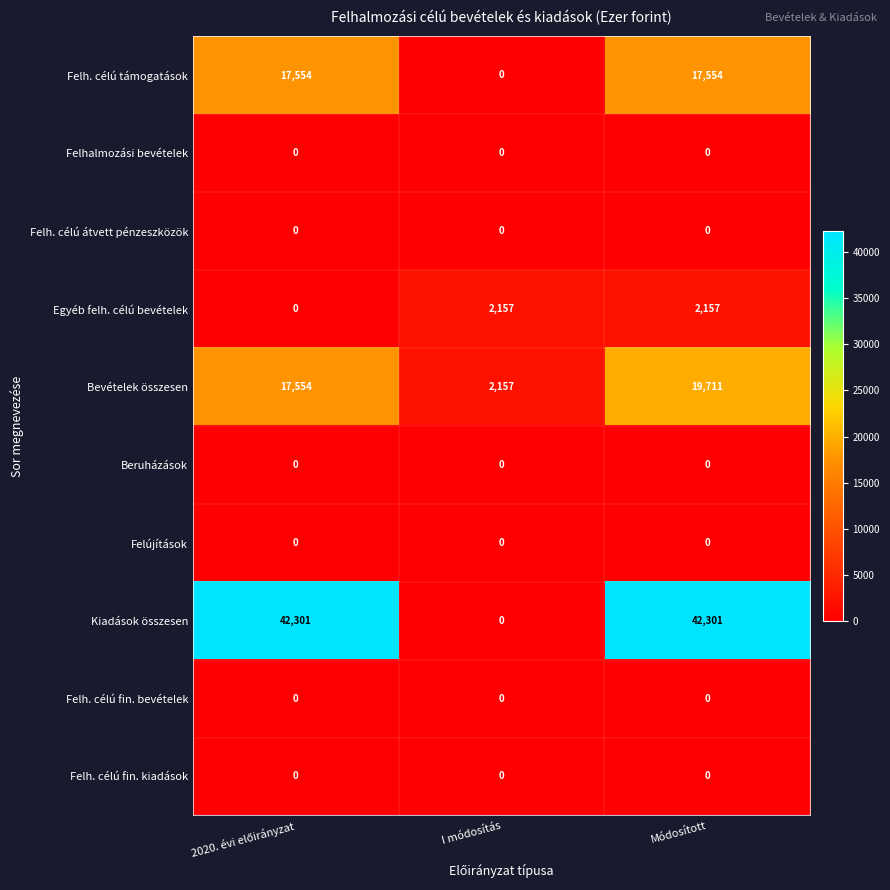

Which series changed the most between I módosítás and Módosított?

Kiadások összesen